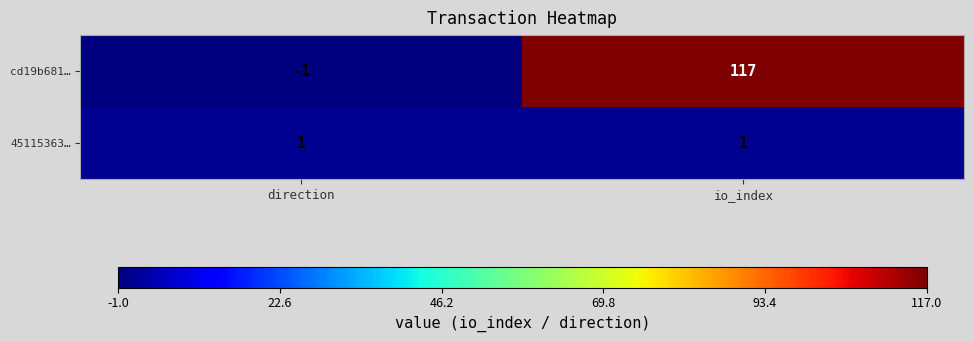

Is it true that cd19b681… equals 117 at io_index?

True